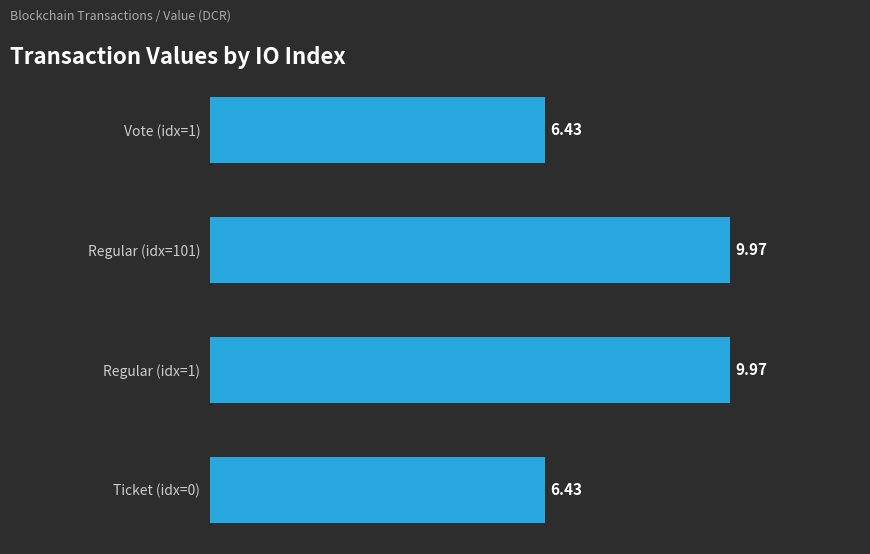

How many values are below 9?

2